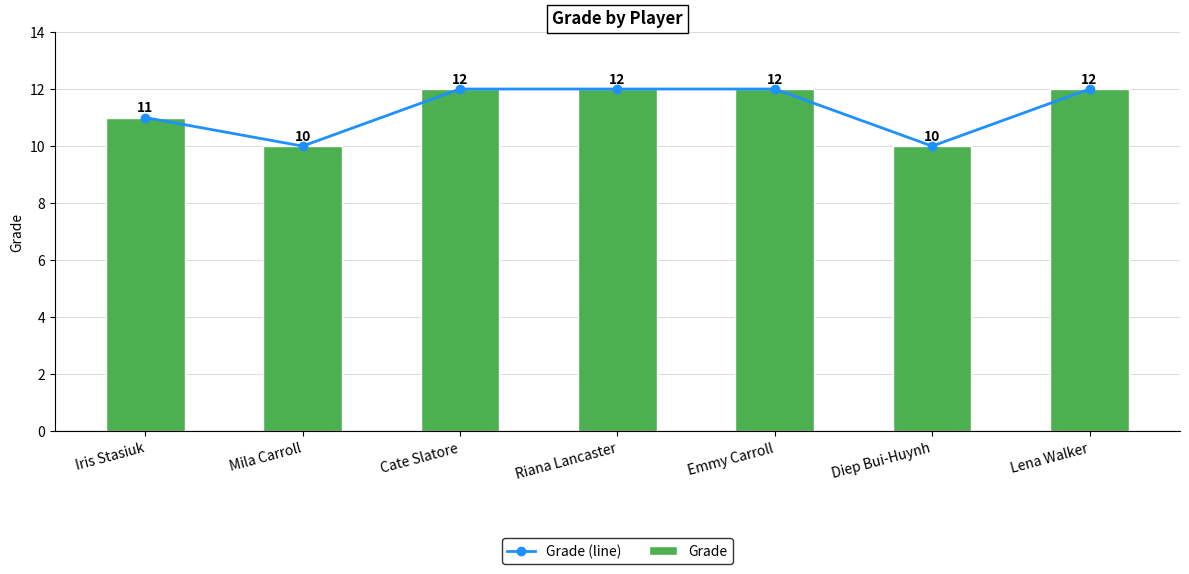

At which label is Grade closest to 11?

Iris Stasiuk